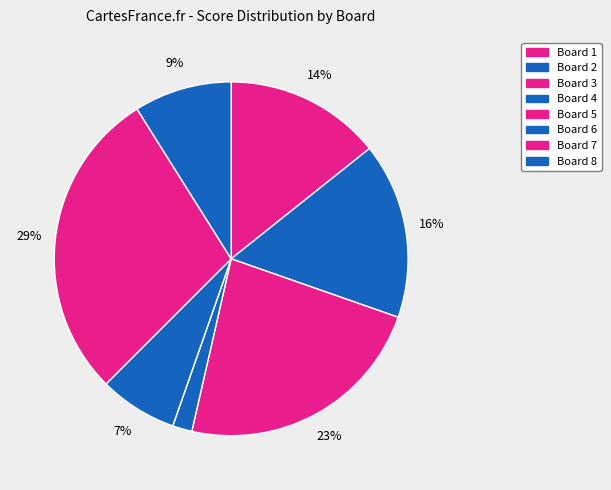

True or false: Board 7 accounts for 29% of the total.

True